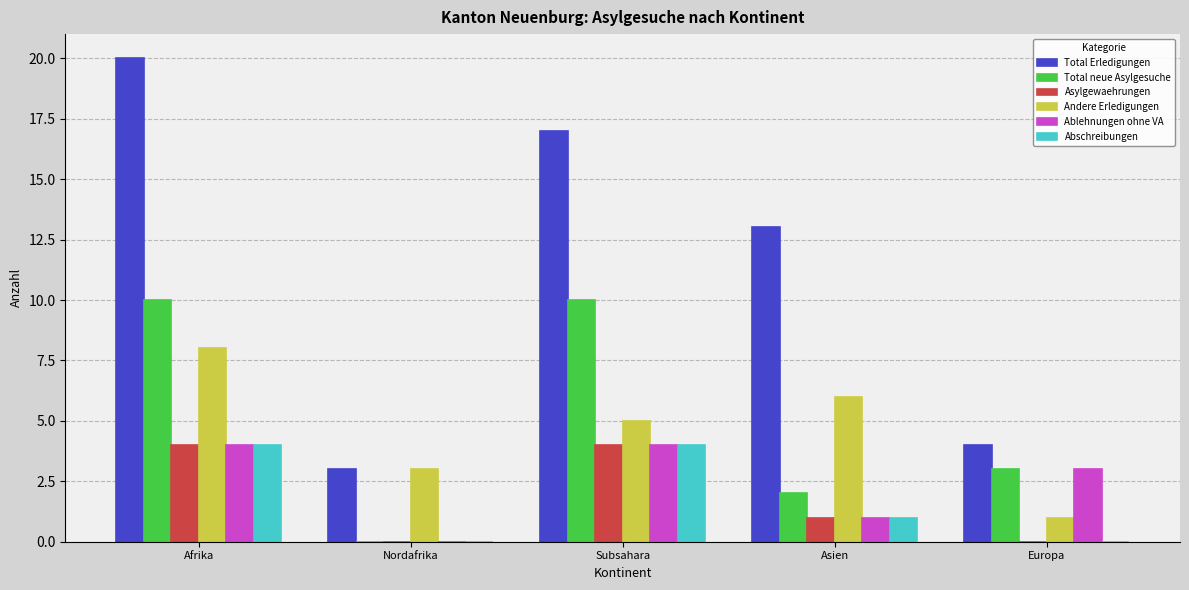

At which category does the chart reach its peak across all series?

Afrika